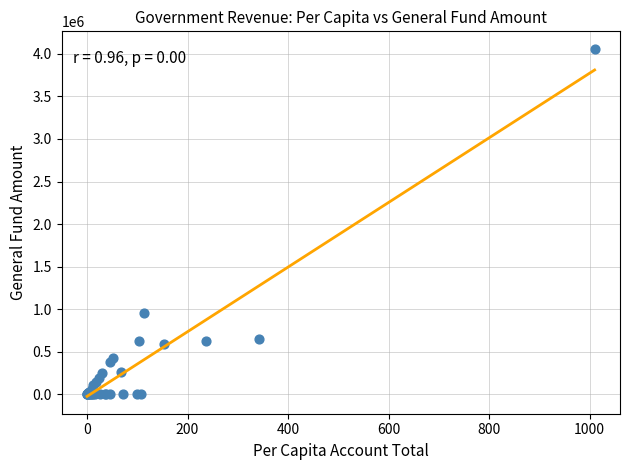

What Y value in the scatter plot is closest to 2029822?

956328